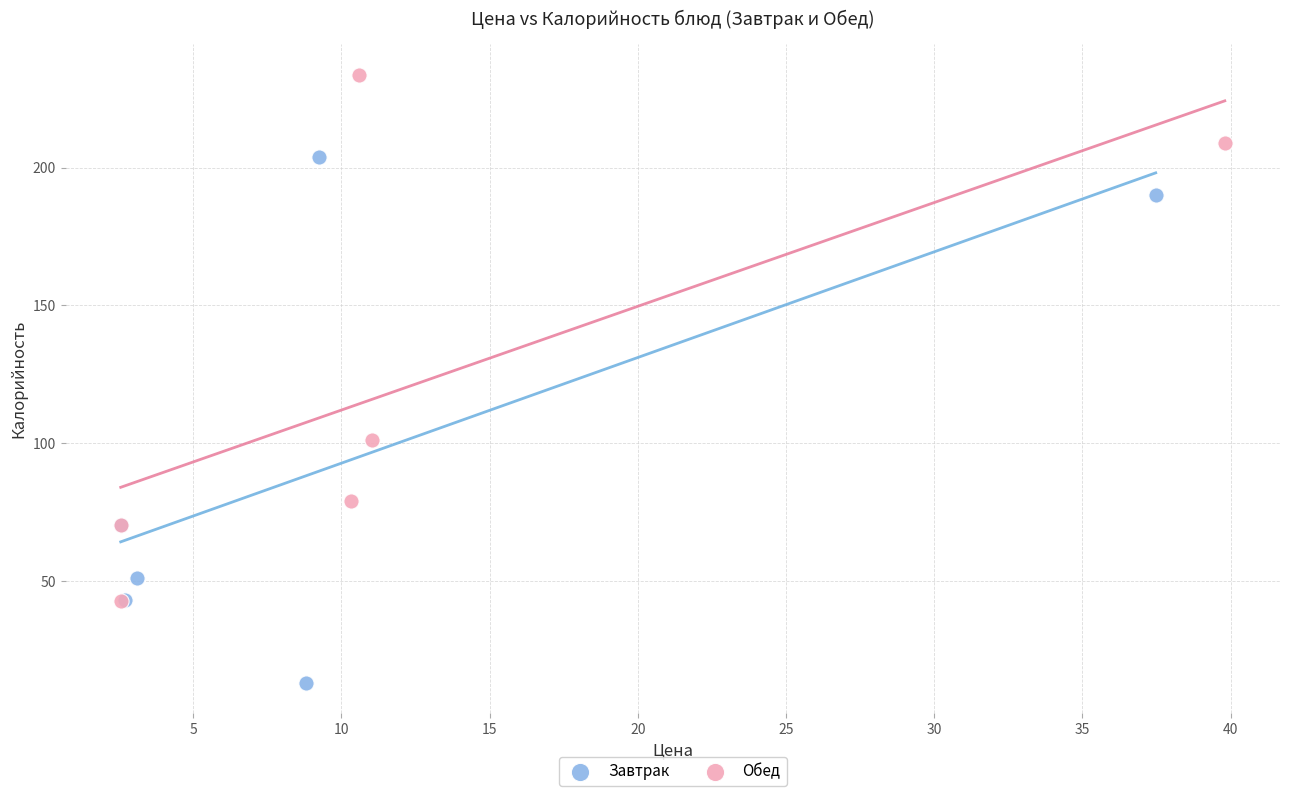

Which series reaches the minimum Y coordinate?

Завтрак